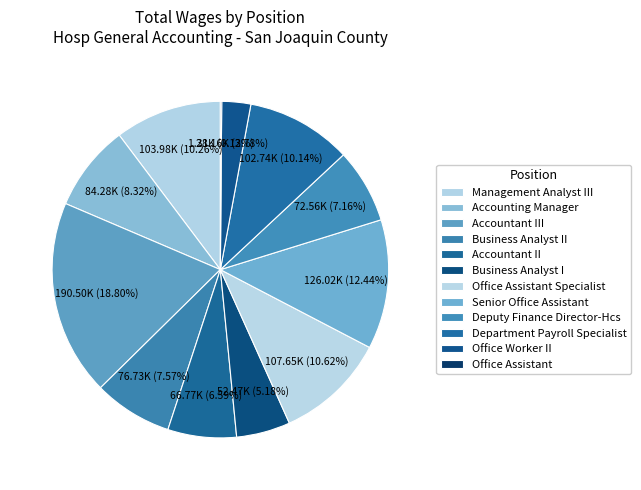

The Office Assistant slice represents 1% of the pie. True or false?

False